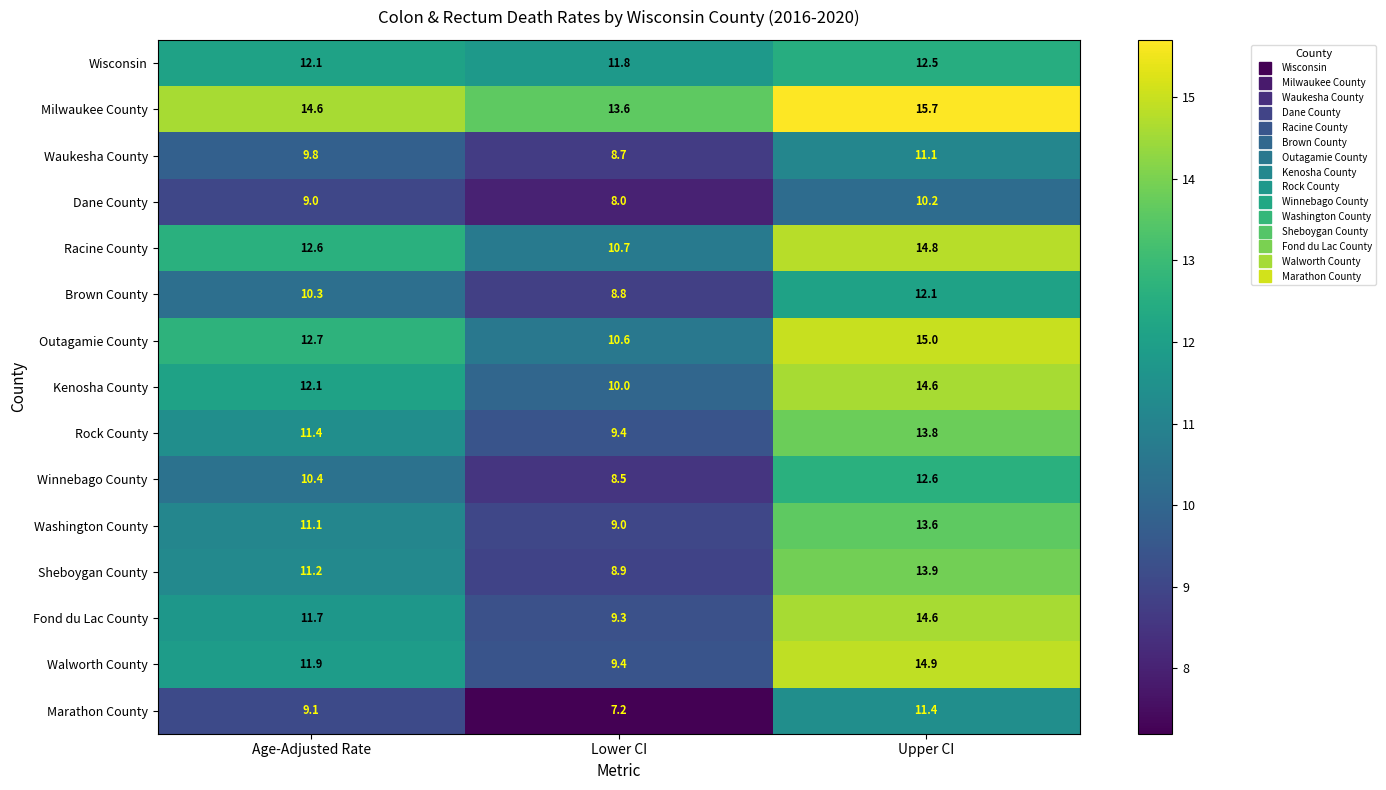

Count the number of data series in this chart.

15